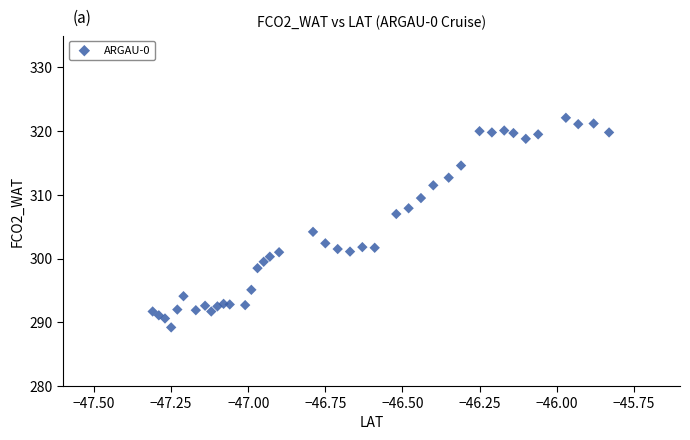

What Y value in the scatter plot is closest to 305?

304.2